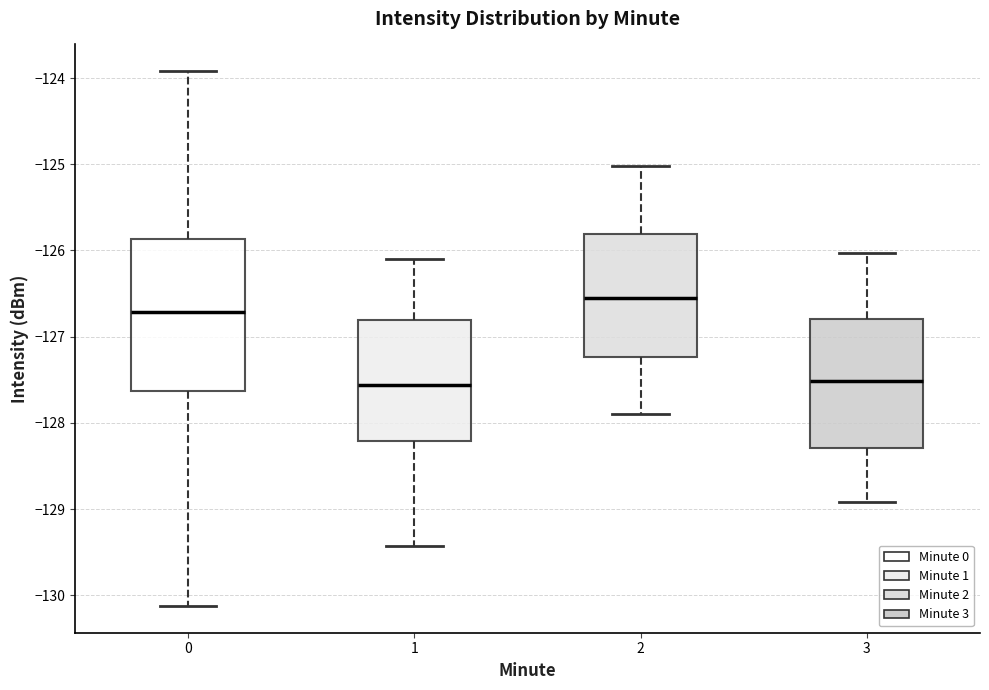

Comparing the boxes themselves (not the whiskers), which one is the tallest?

0